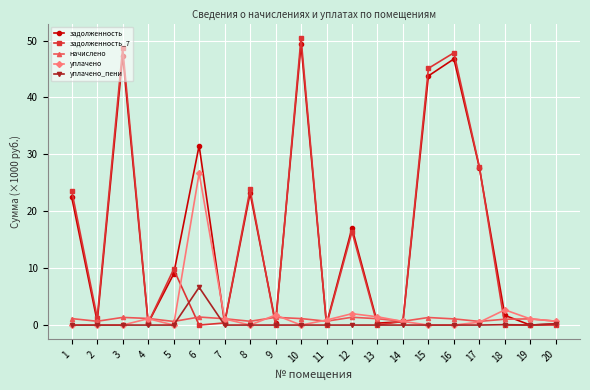

Between which two adjacent categories do начислено and задолженность_7 first intersect?

3 and 4